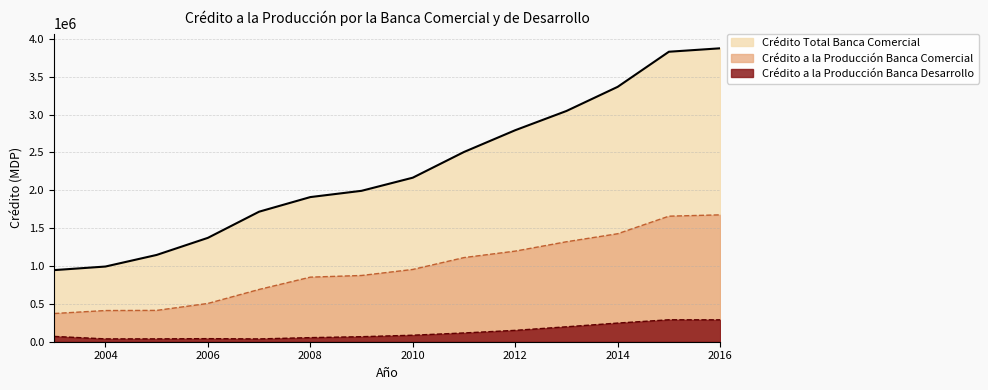

Is the value of Crédito a la Producción Banca Comercial at 2007 greater than the value of Crédito a la Producción Banca Desarrollo at 2016?

Yes